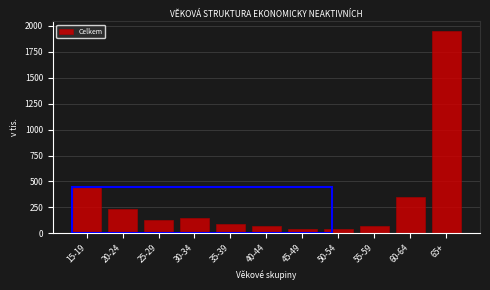

What is the label of the 3rd bar from the right?

55-59